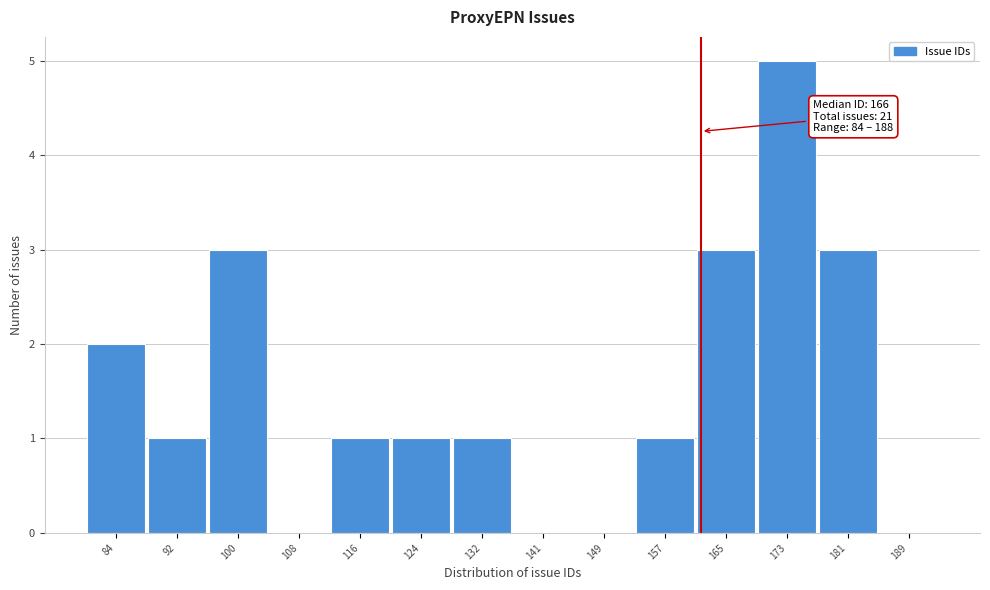

Reading right to left, transcribe all the data shown in this chart.

189=0	181=3	173=5	165=3	157=1	149=0	141=0	132=1	124=1	116=1	108=0	100=3	92=1	84=2